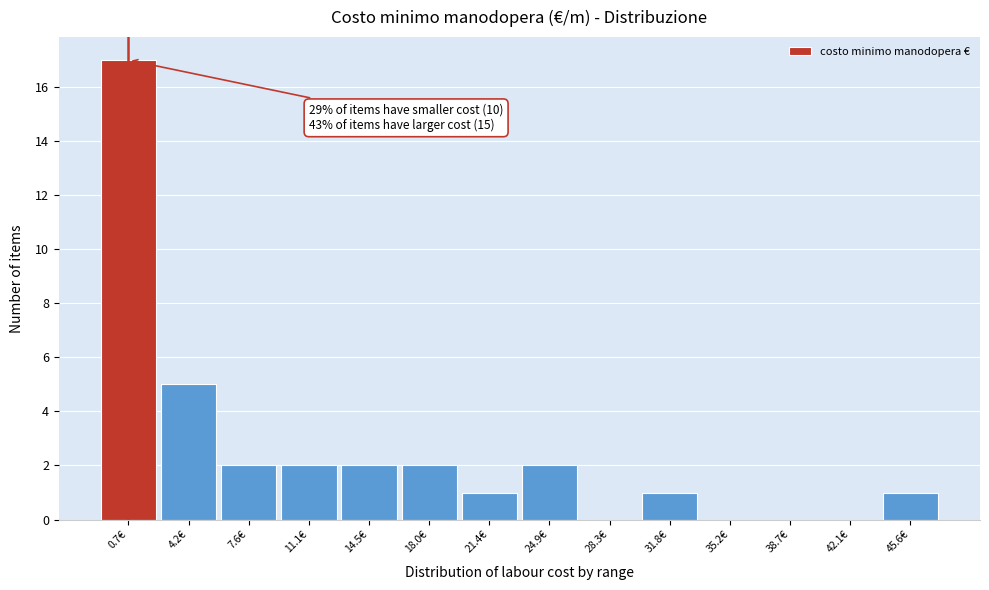

Reading left to right, extract all data points from this chart.

0.7€=17	4.2€=5	7.6€=2	11.1€=2	14.5€=2	18.0€=2	21.4€=1	24.9€=2	28.3€=0	31.8€=1	35.2€=0	38.7€=0	42.1€=0	45.6€=1